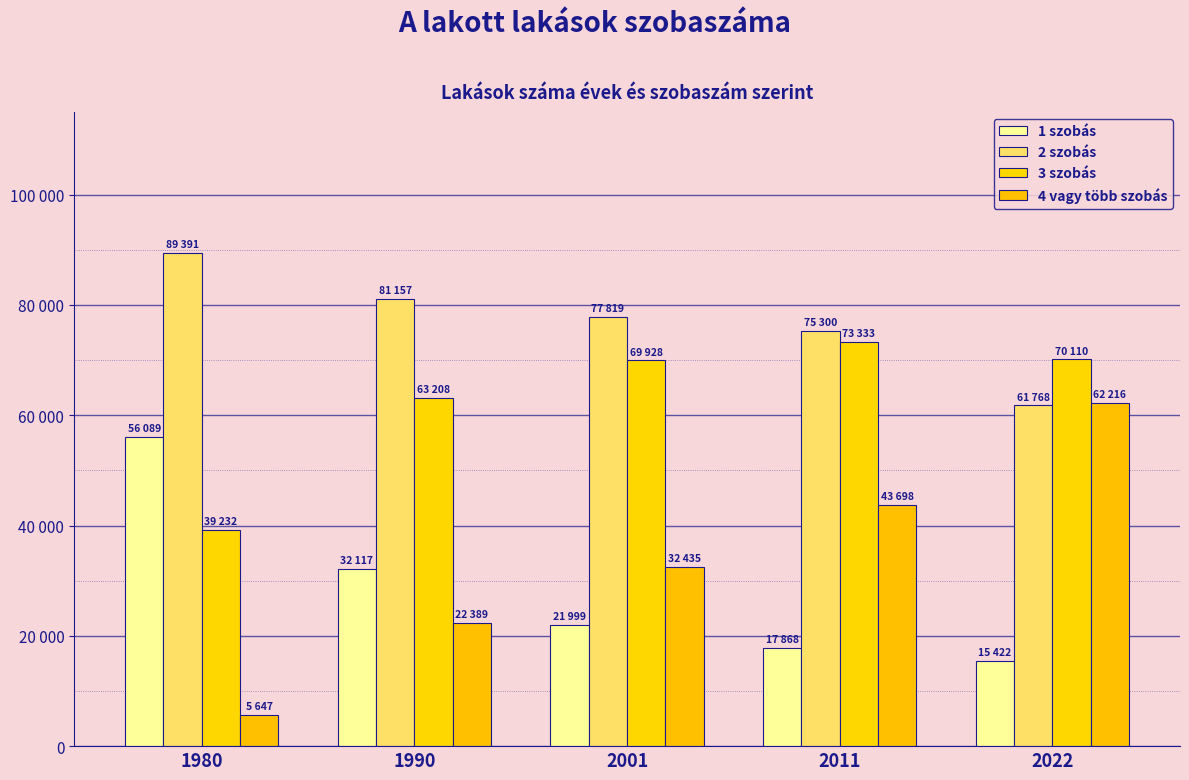

What is the average value of the 1 szobás series?

28699